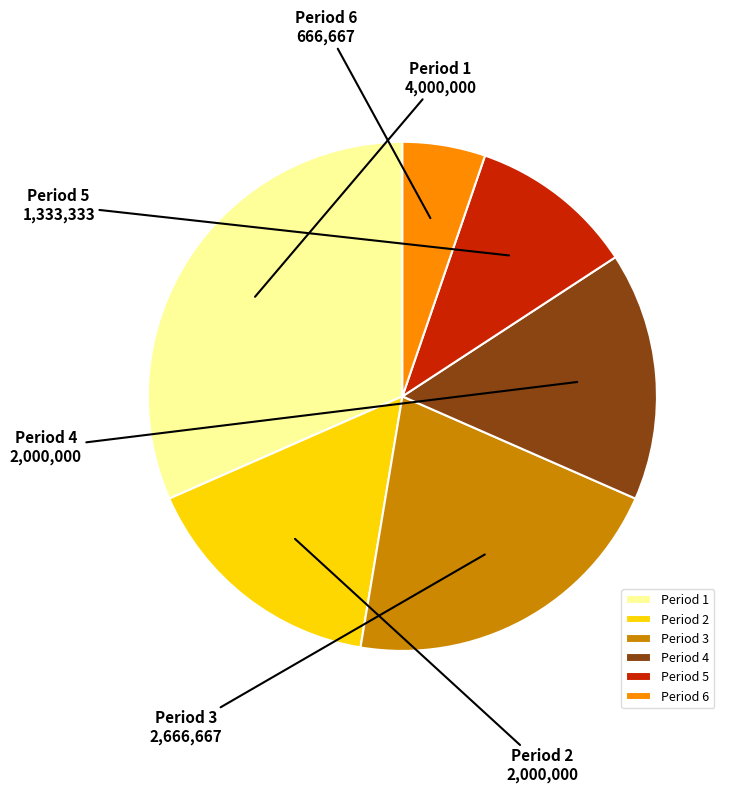

Is the sum of Period 5 and Period 4 greater than half?

No